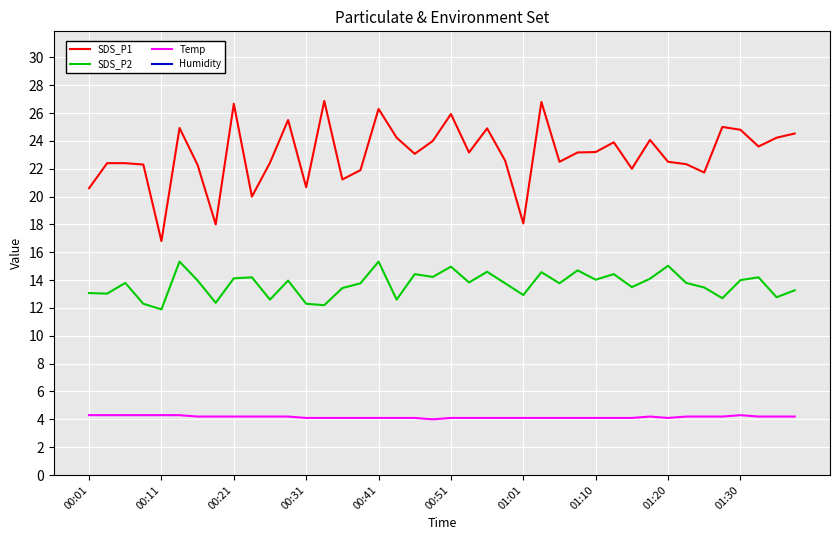

What is the difference between the maximum and minimum values in the SDS_P1 series?

10.1